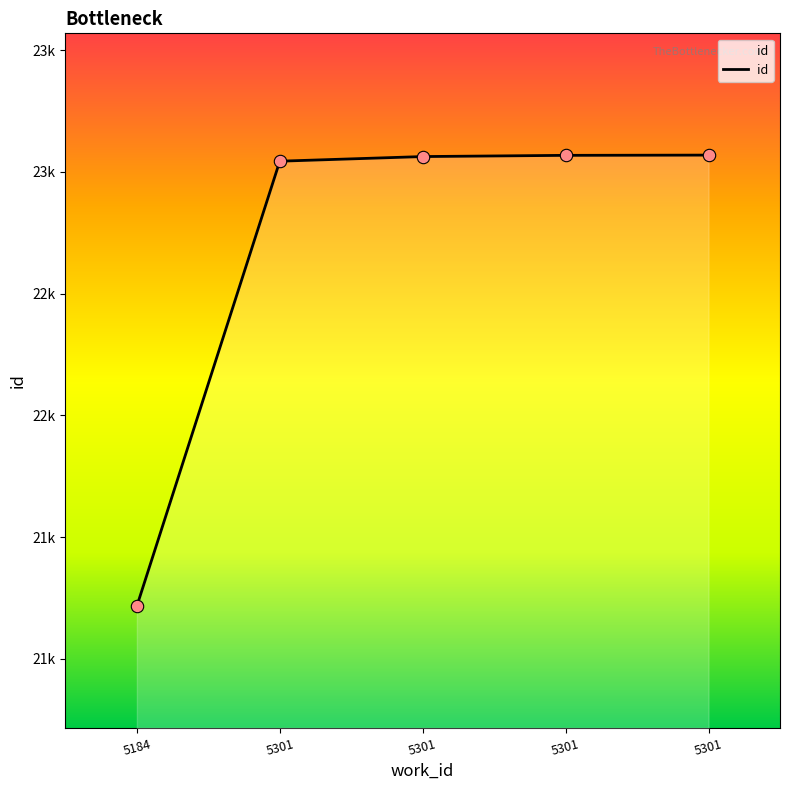

What is the change in value from 5301 to 5301?

+5